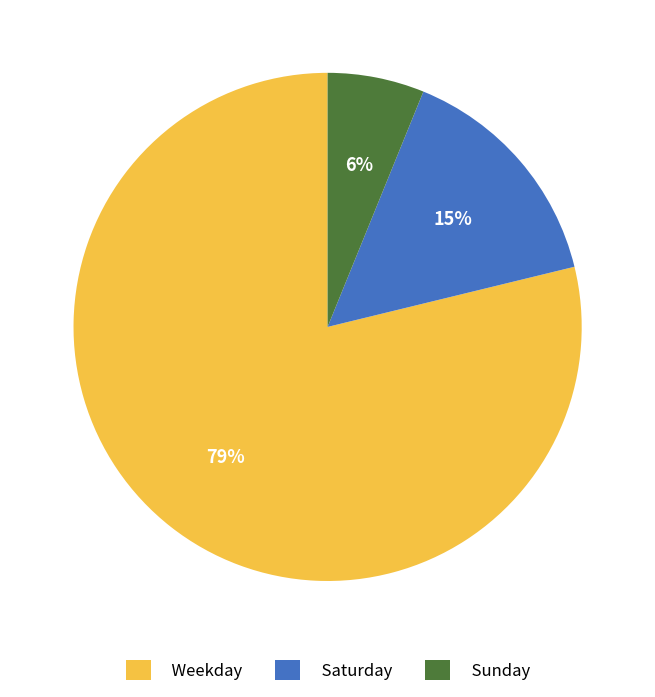

To the nearest percent, what portion does Sunday represent?

6%